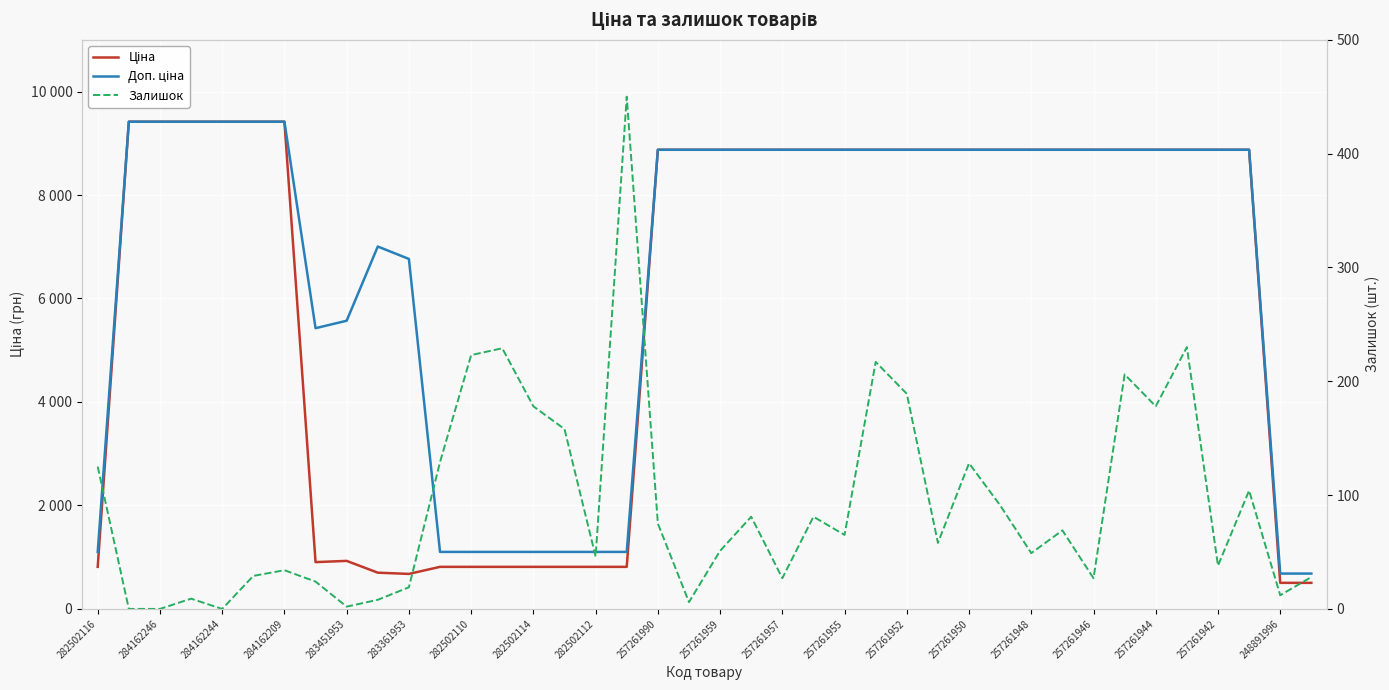

Is this an area chart (filled region under the line)?

No